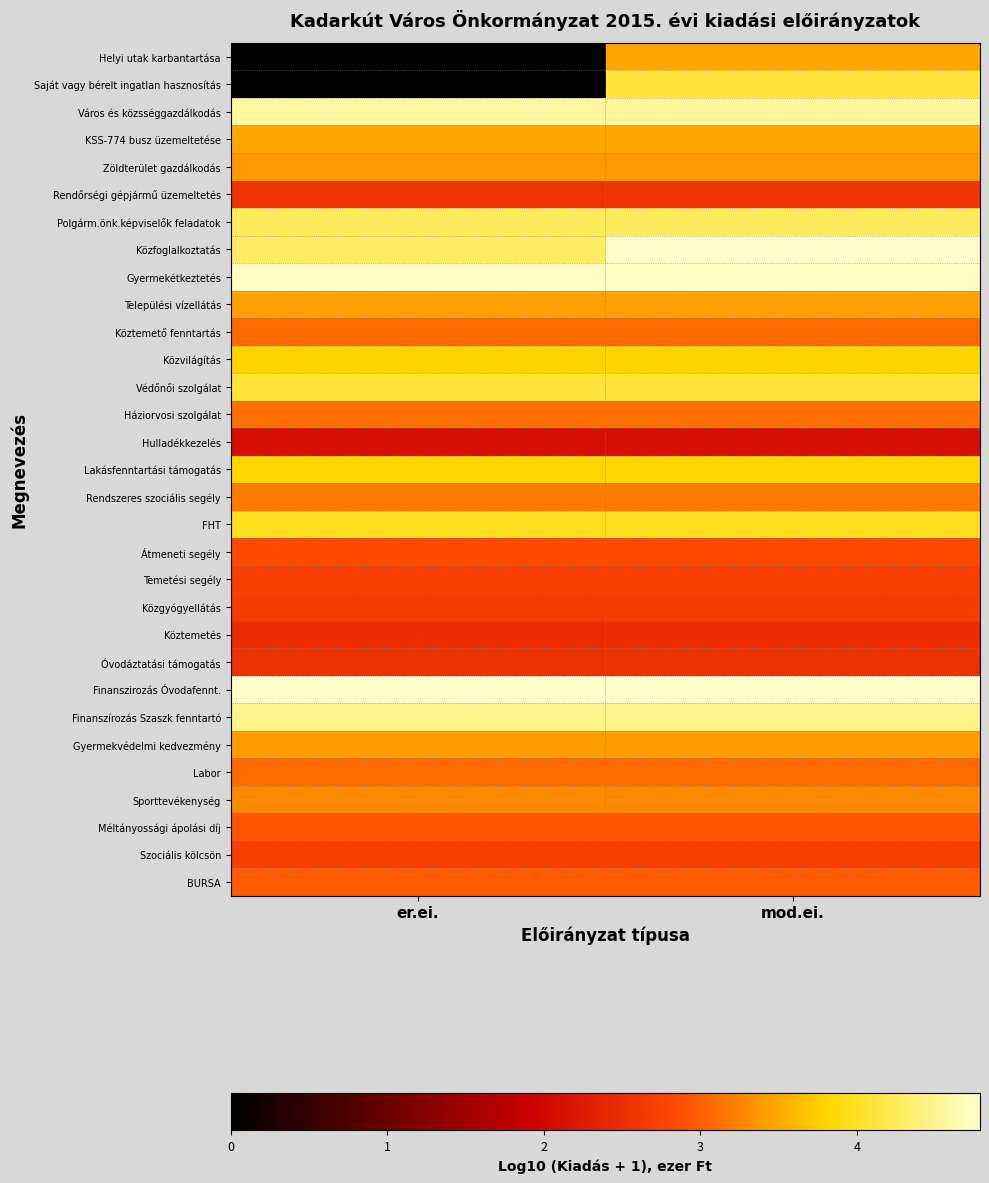

Which has a higher value, er.ei. or mod.ei.?

mod.ei.